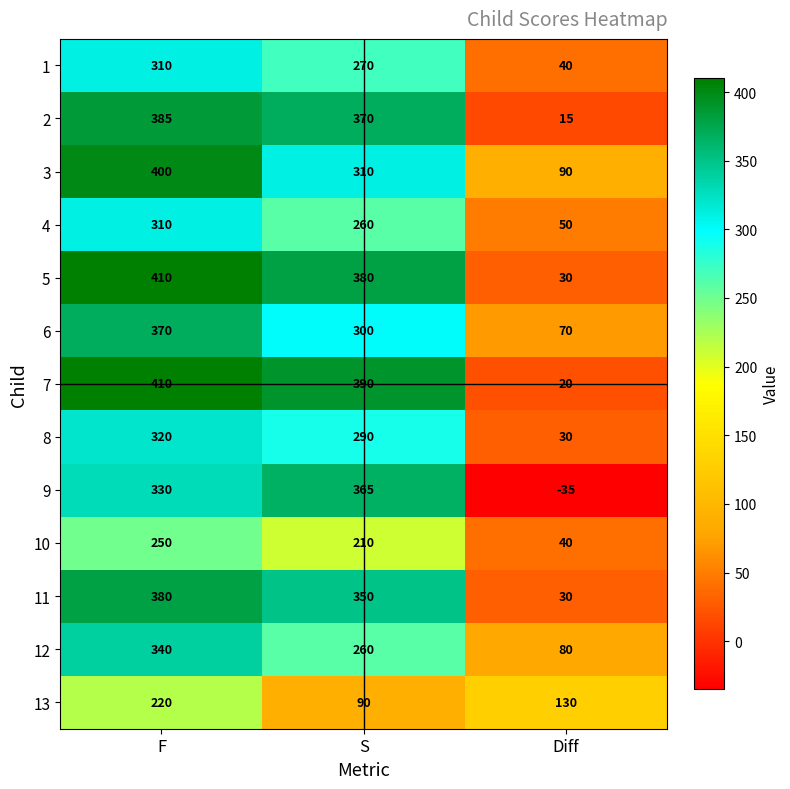

What is the difference between the maximum and second lowest values in the 9 series?

35